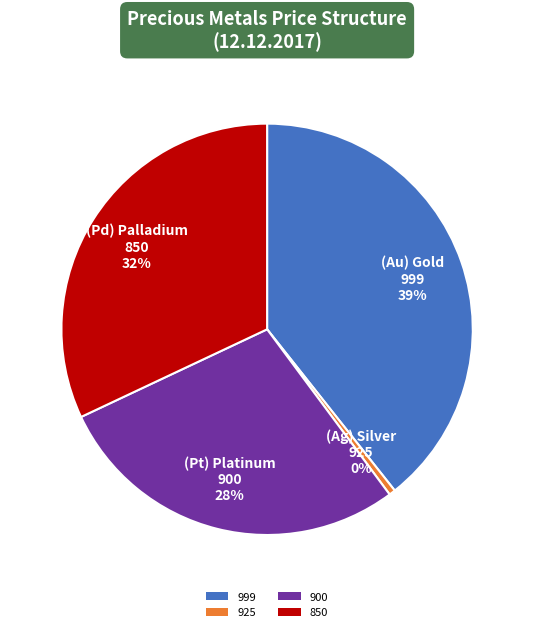

How many segments does this pie chart have?

4